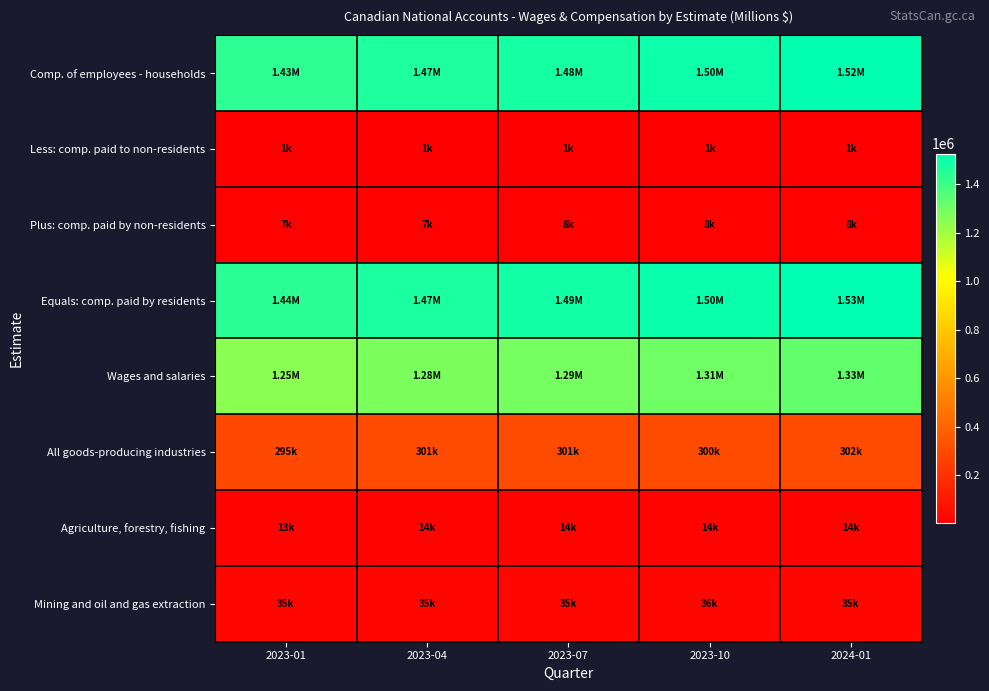

Which series has the largest total across all categories?

Equals: comp. paid by residents